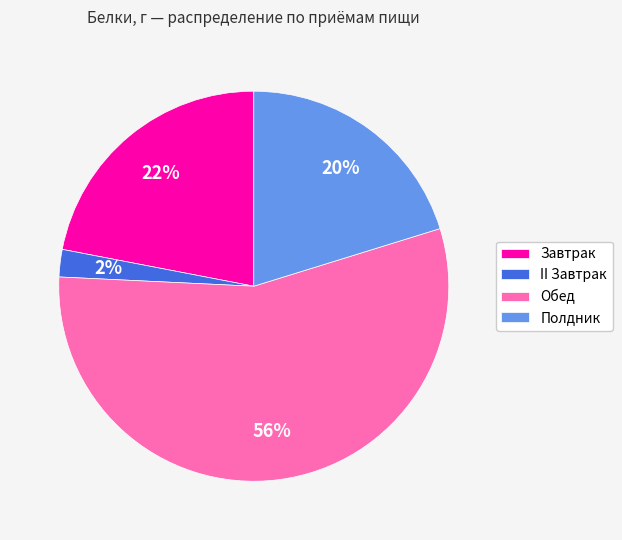

To the nearest percent, what percentage of the pie is Обед?

56%